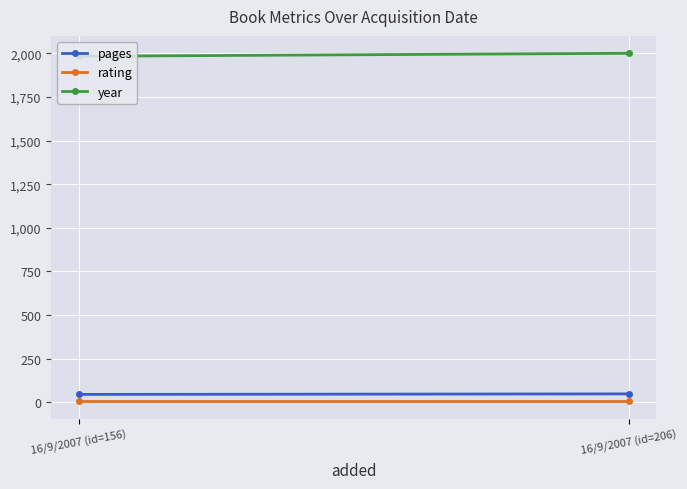

What is the difference between the pages values at 16/9/2007 (id=156) and 16/9/2007 (id=206)?

3